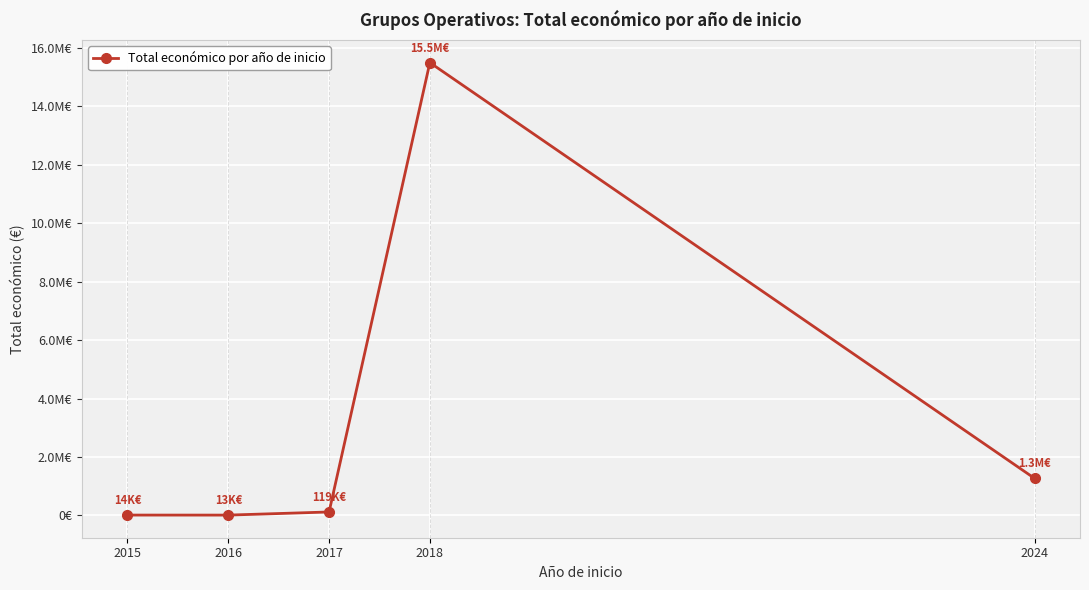

What is the approximate value at 2015, to the nearest 10?

14000